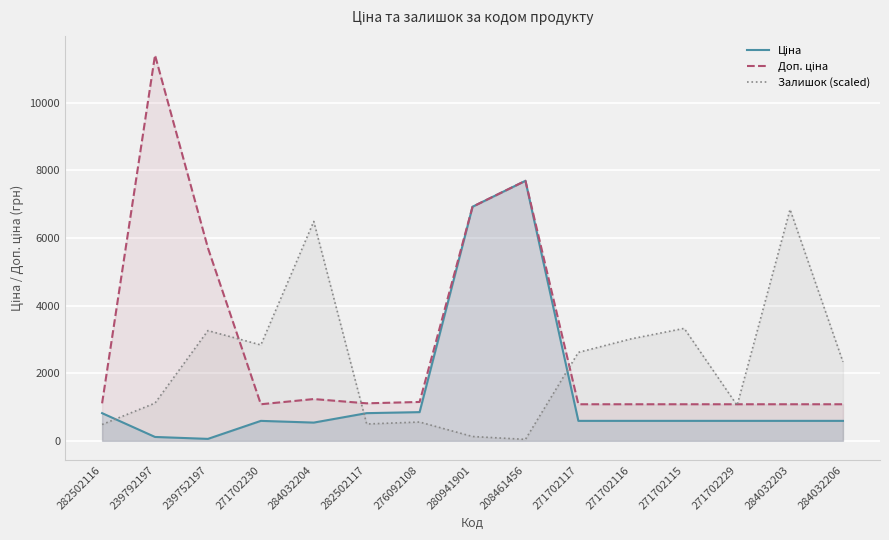

At which label does Доп. ціна reach its minimum?

271702230